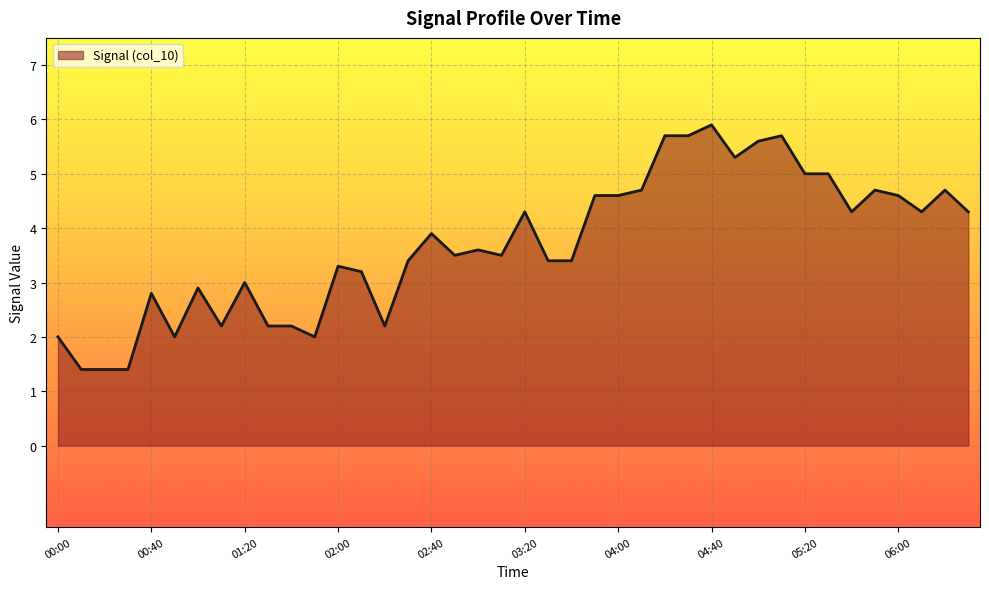

What is the average value?

3.7